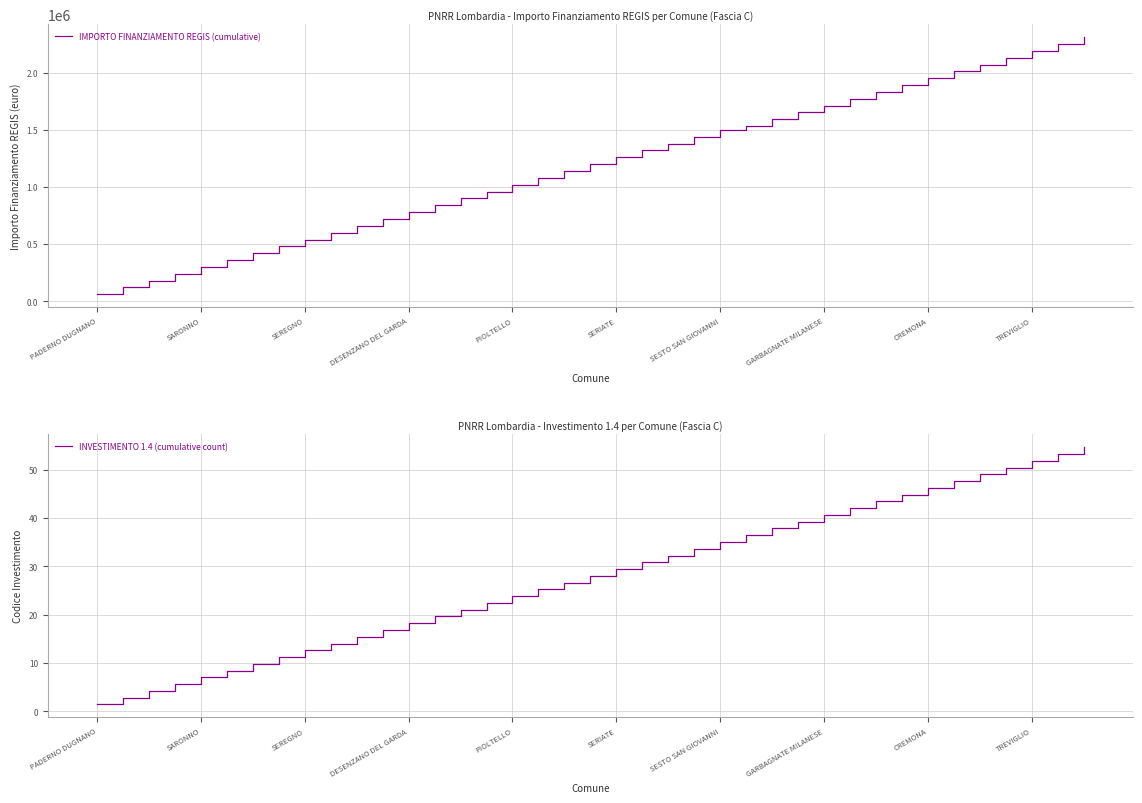

Reading right to left, transcribe all the data shown in this chart.

IMPORTO FINANZIAMENTO REGIS (cumulative): 2311297.0	2251331.0	2191365.0	2131399.0	2071433.0	2011467.0	1951501.0	1891535.0	1831569.0	1771603.0	1711637.0	1651671.0	1591705.0	1531739.0	1499150.0	1439184.0	1379218.0	1319252.0	1259286.0	1199320.0	1139354.0	1079388.0	1019422.0	959456.0	899490.0	839524.0	779558.0	719592.0	659626.0	599660.0	539694.0	479728.0	419762.0	359796.0	299830.0	239864.0	179898.0	119932.0	59966.0
INVESTIMENTO 1.4 (cumulative count): 54.6	53.2	51.8	50.4	49.0	47.6	46.2	44.8	43.4	42.0	40.6	39.2	37.8	36.4	35.0	33.6	32.2	30.8	29.4	28.0	26.6	25.2	23.8	22.4	21.0	19.6	18.2	16.8	15.4	14.0	12.6	11.2	9.8	8.4	7.0	5.6	4.2	2.8	1.4